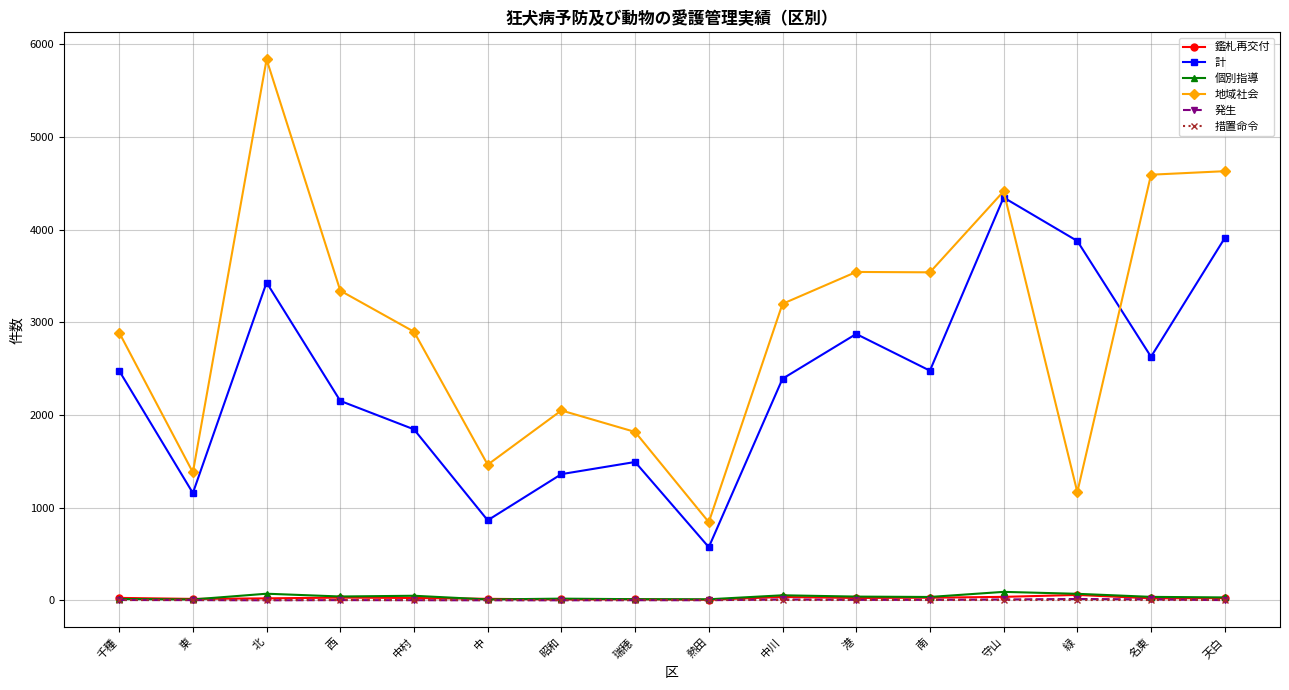

What is the difference between the 計 values at 瑞穂 and 熱田?

919